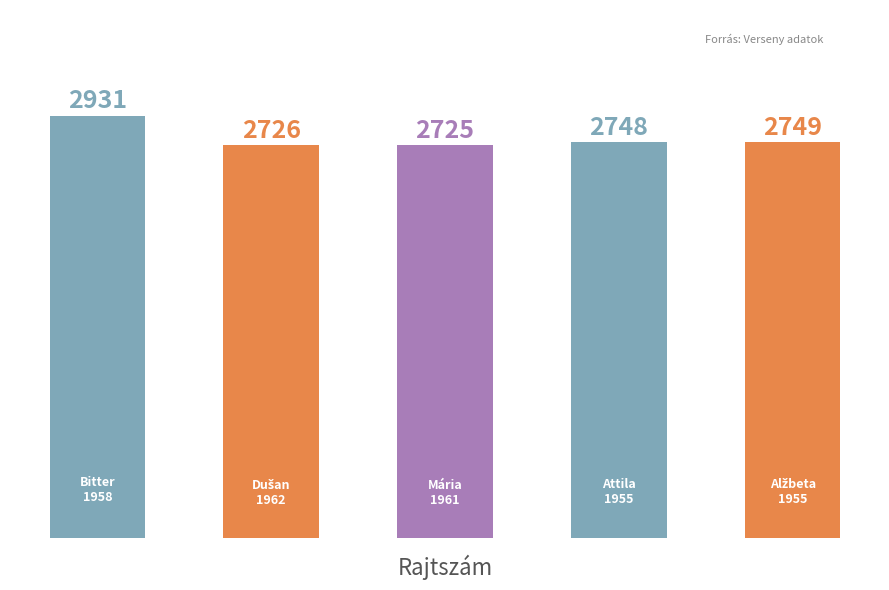

Reading left to right, what are all the values shown in this chart?

2931	2726	2725	2748	2749